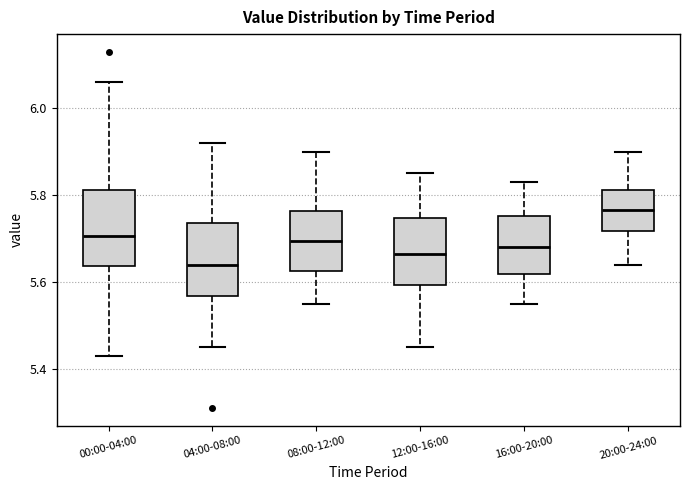

Reading left to right, transcribe this box plot: for each box, give where its median line is, the range the box spans, and where its two whiskers end, as read against the y-axis. The values are not printed on the chart, so give them approximately, as read against the axis.

00:00-04:00: median 5.70, box 5.64 to 5.82, whiskers 5.44 to 6.06
04:00-08:00: median 5.64, box 5.56 to 5.74, whiskers 5.46 to 5.92
08:00-12:00: median 5.70, box 5.62 to 5.76, whiskers 5.56 to 5.90
12:00-16:00: median 5.66, box 5.60 to 5.74, whiskers 5.46 to 5.86
16:00-20:00: median 5.68, box 5.62 to 5.76, whiskers 5.56 to 5.84
20:00-24:00: median 5.76, box 5.72 to 5.82, whiskers 5.64 to 5.90